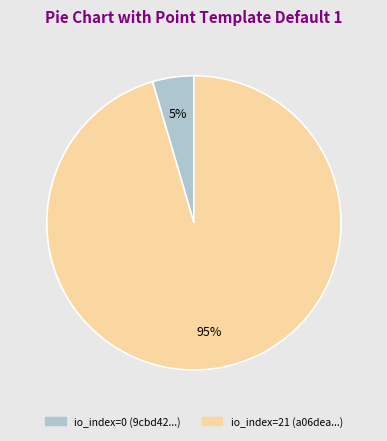

To the nearest percent, what is the average slice percentage?

50%